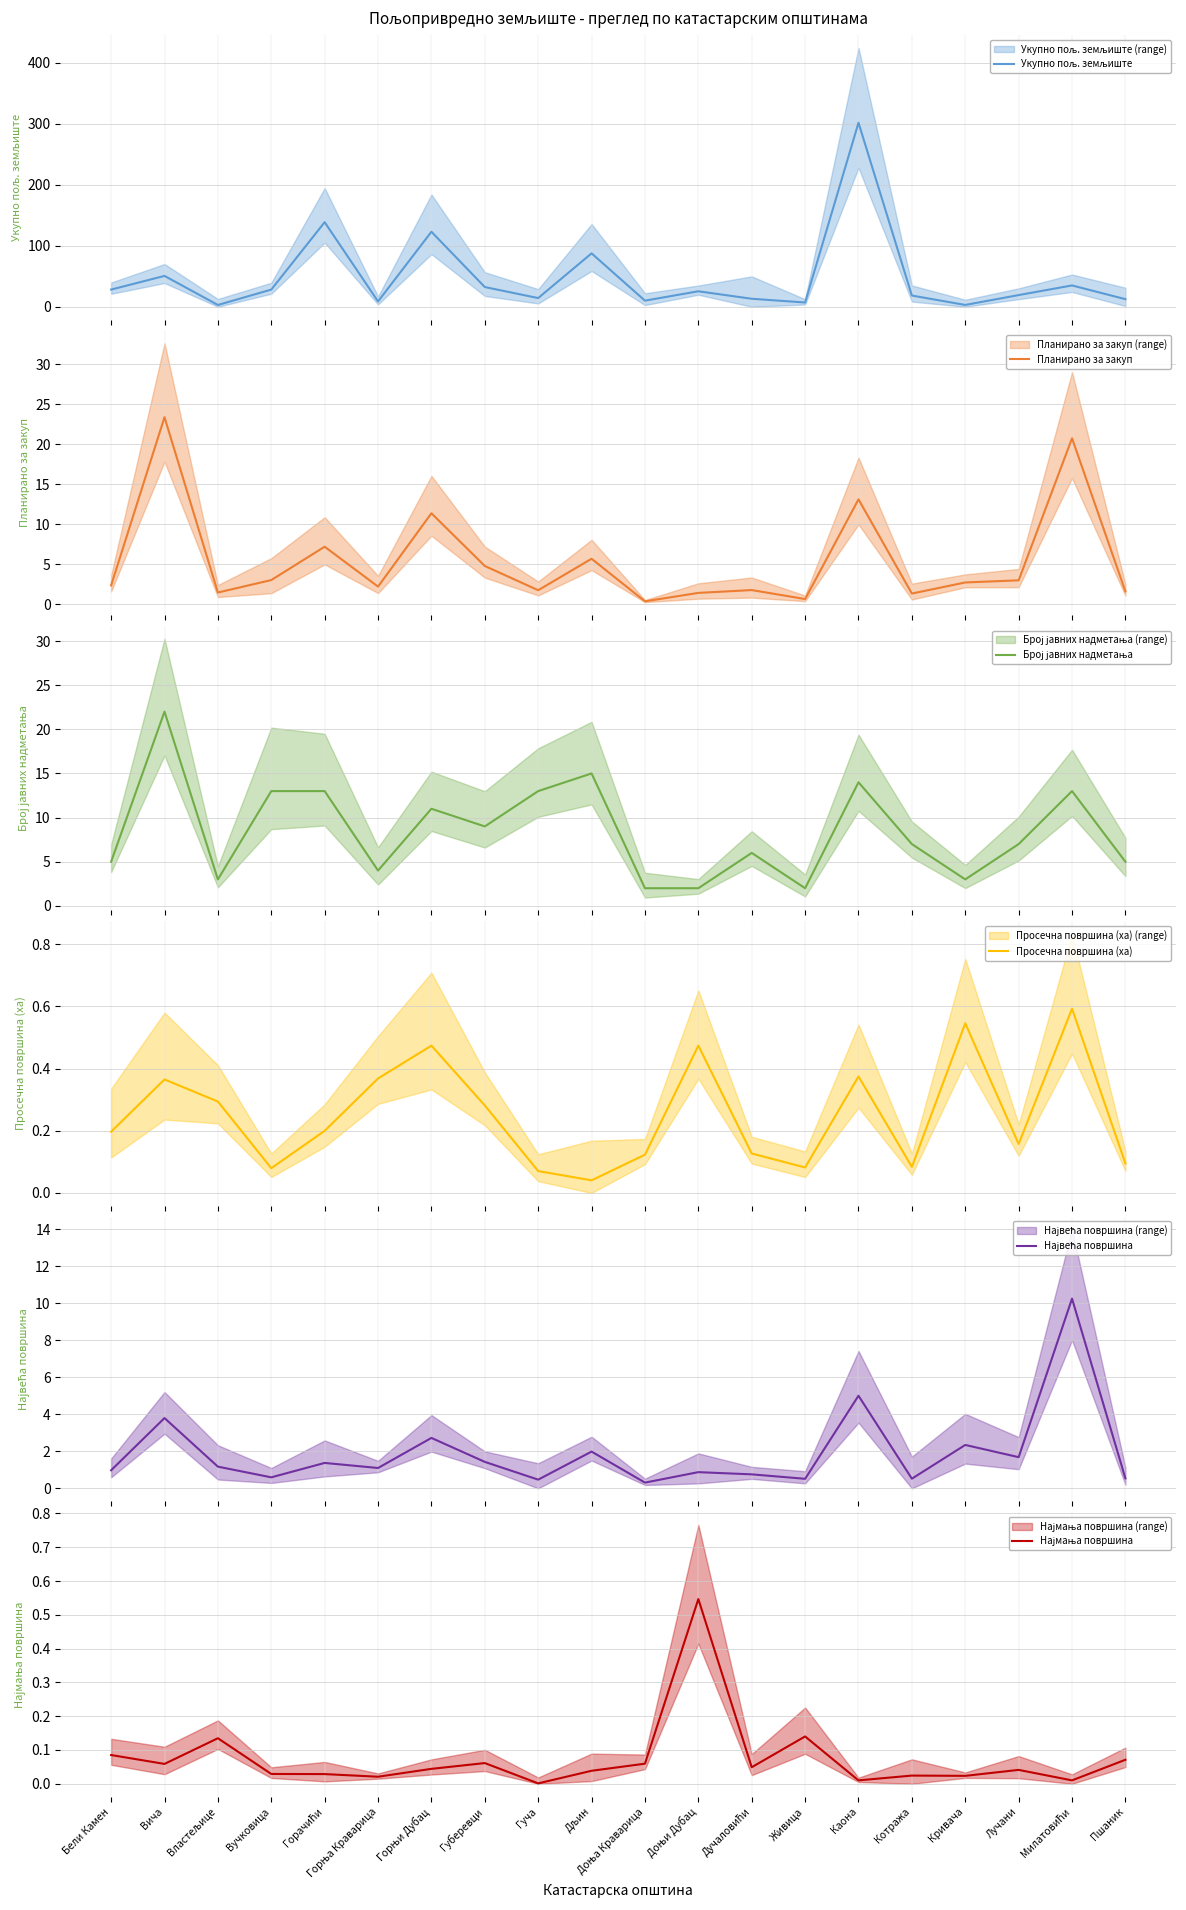

The Најмања површина series shows 0.0 at Пшаник. True or false?

False